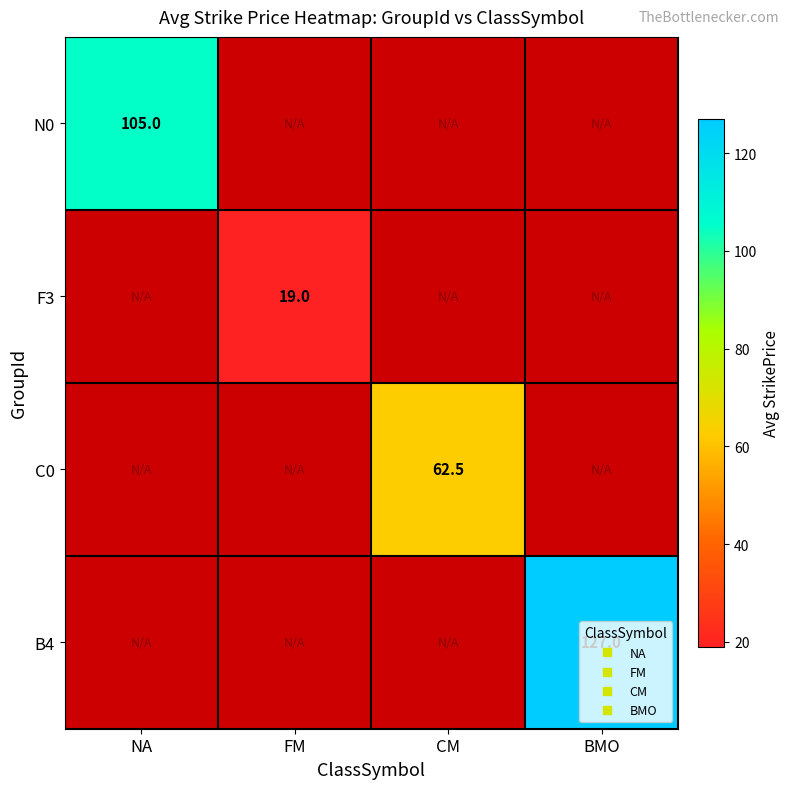

At how many categories does at least one series exceed 111?

1